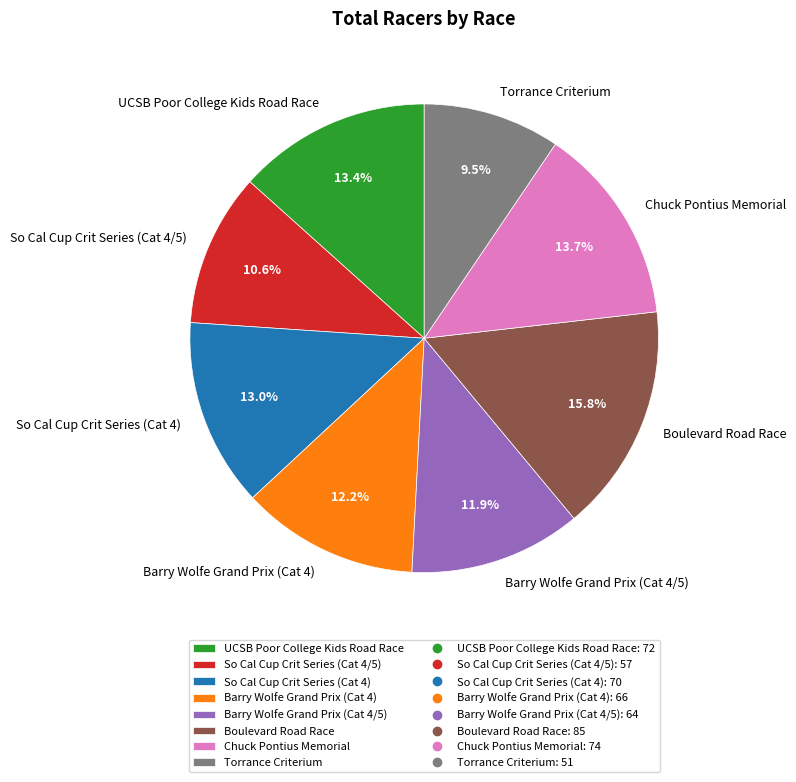

To the nearest percent, what percentage of the pie is So Cal Cup Crit Series (Cat 4)?

13%